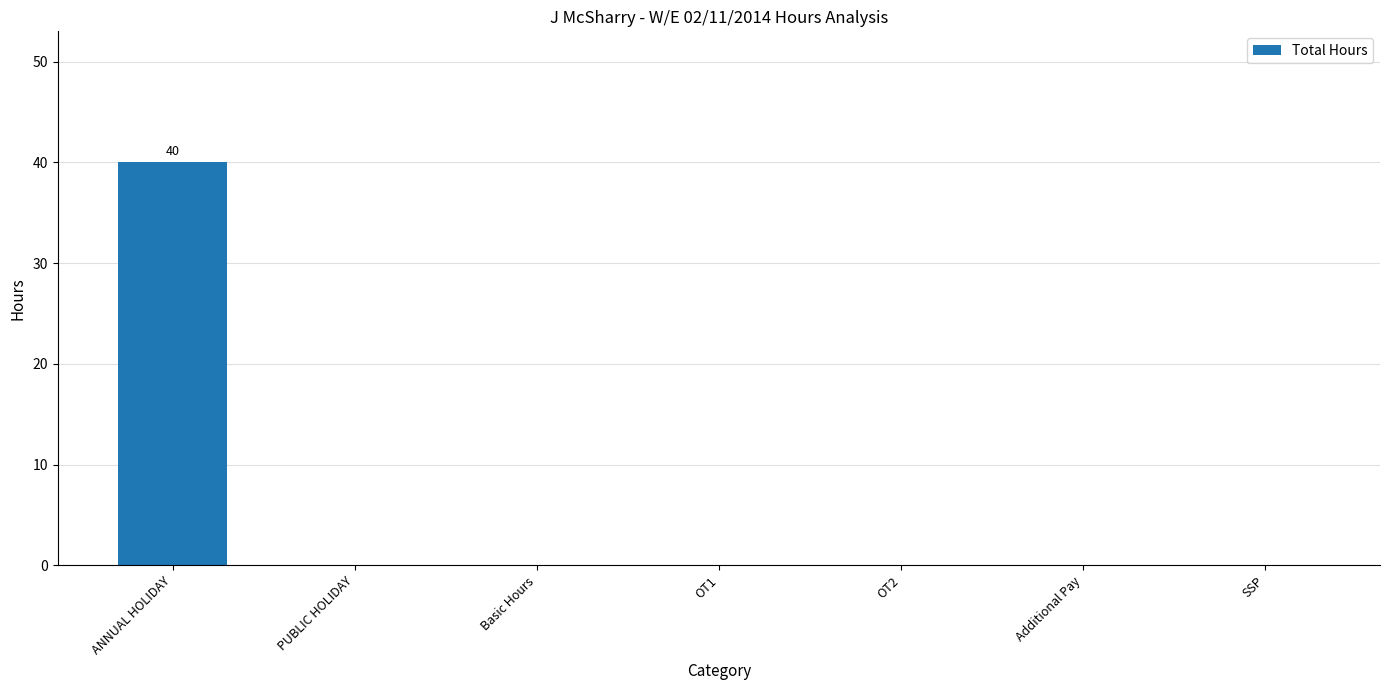

Which label corresponds to the largest value in the chart?

ANNUAL HOLIDAY